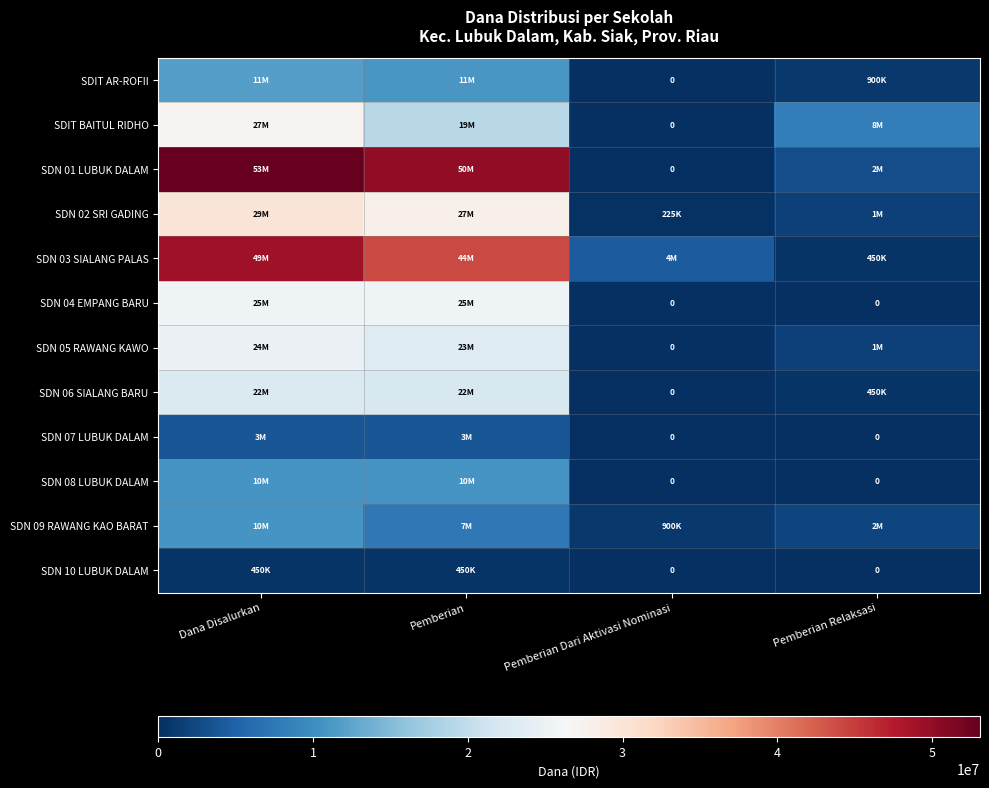

At which category is the sum across all series the highest?

Dana Disalurkan